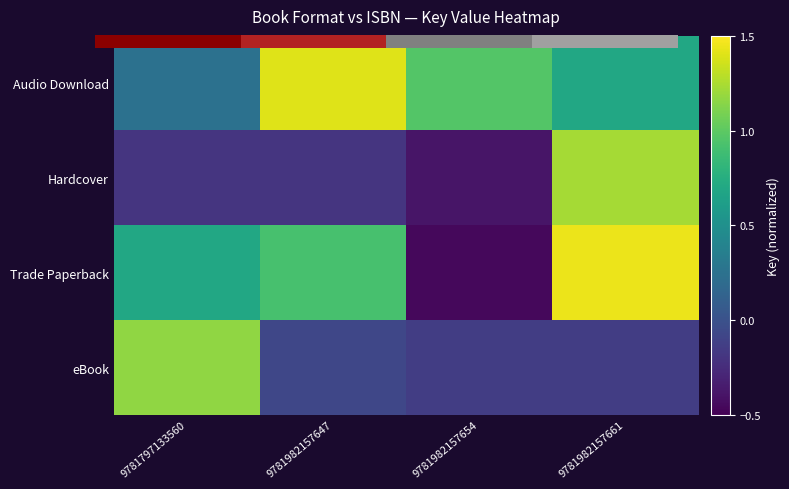

Which series has the widest spread of values?

Trade Paperback